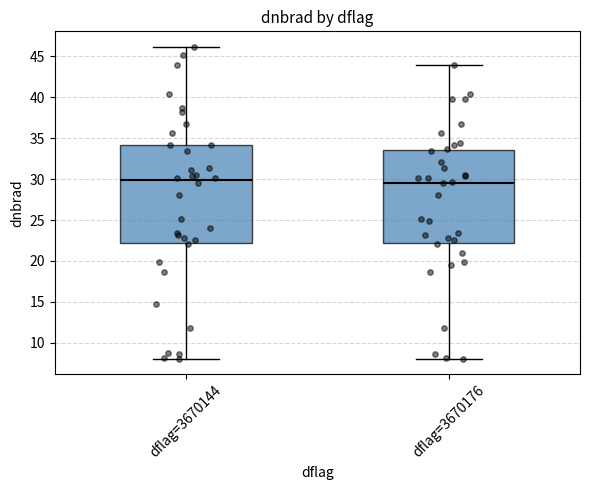

Reading left to right, read every box against the y-axis: the position of its median line, the range the box covers, and the ends of its whiskers. The values are not printed on the chart, so give them approximately, as read against the axis.

dflag=3670144: median 30.0, box 22.0 to 34.0, whiskers 8.0 to 46.0
dflag=3670176: median 29.5, box 22.0 to 33.5, whiskers 8.0 to 44.0